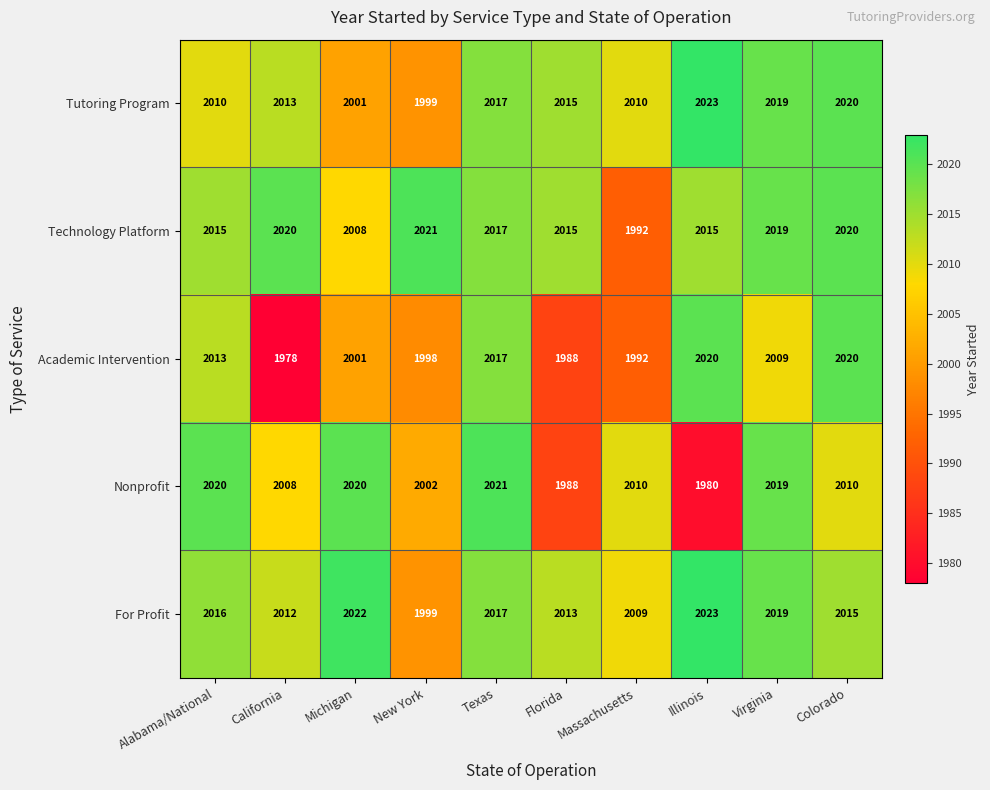

What is the total value across all series at Virginia?

10085